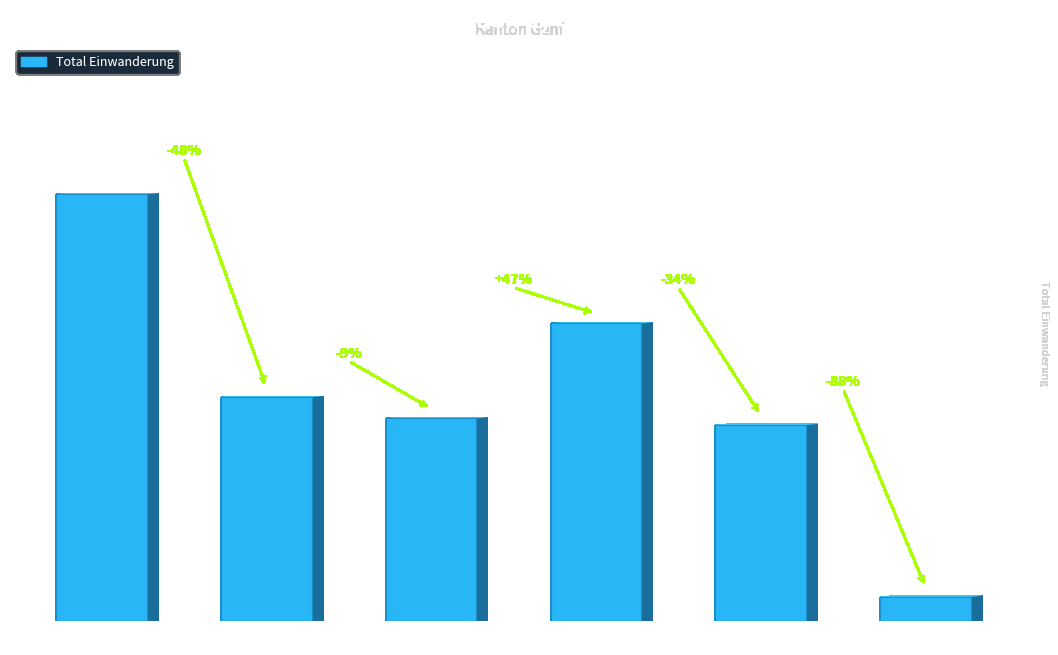

True or false: the data shows 261 at Gesamttotal.

True